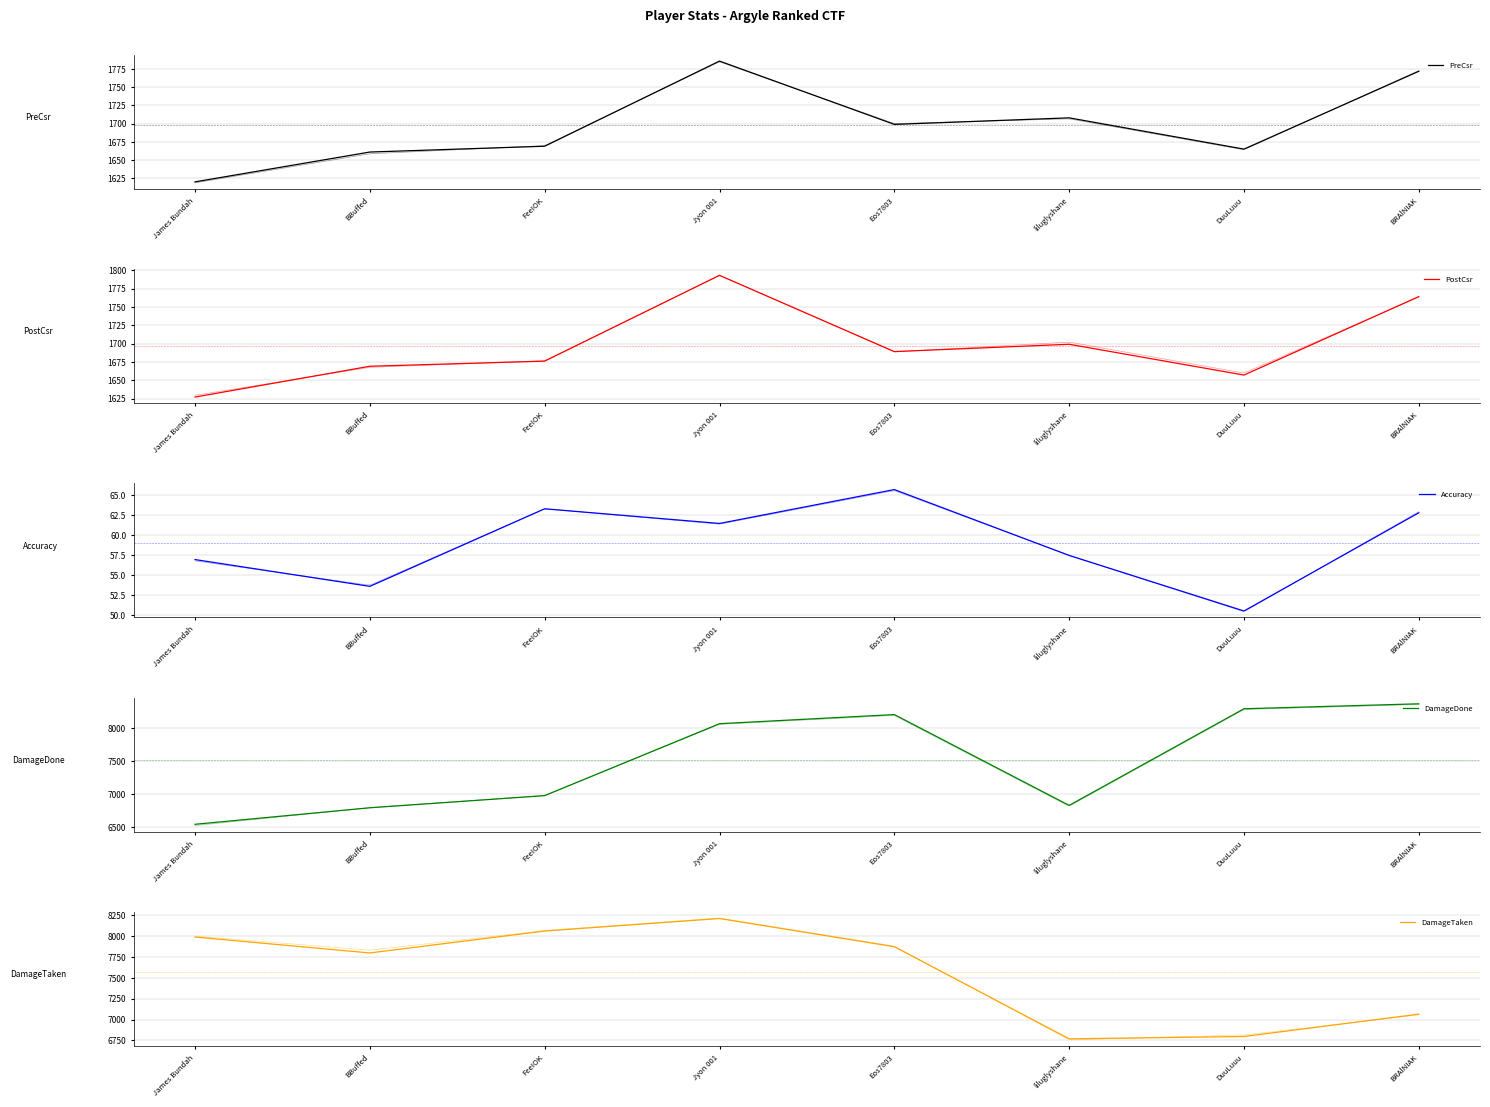

True or false: Accuracy has more than 1 interior local peaks.

True